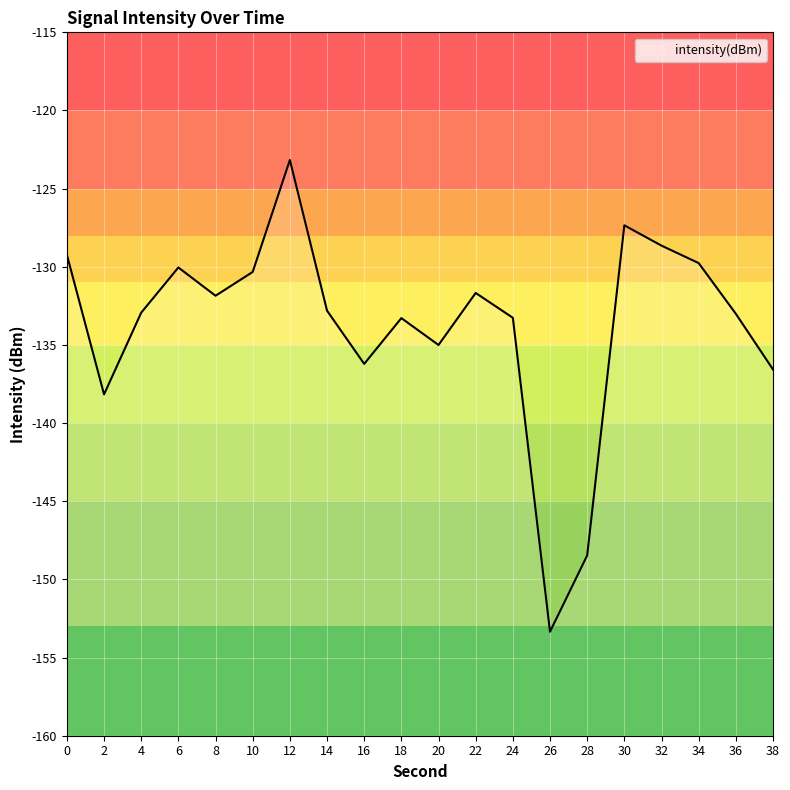

True or false: the data shows -50.1 at 36.

False